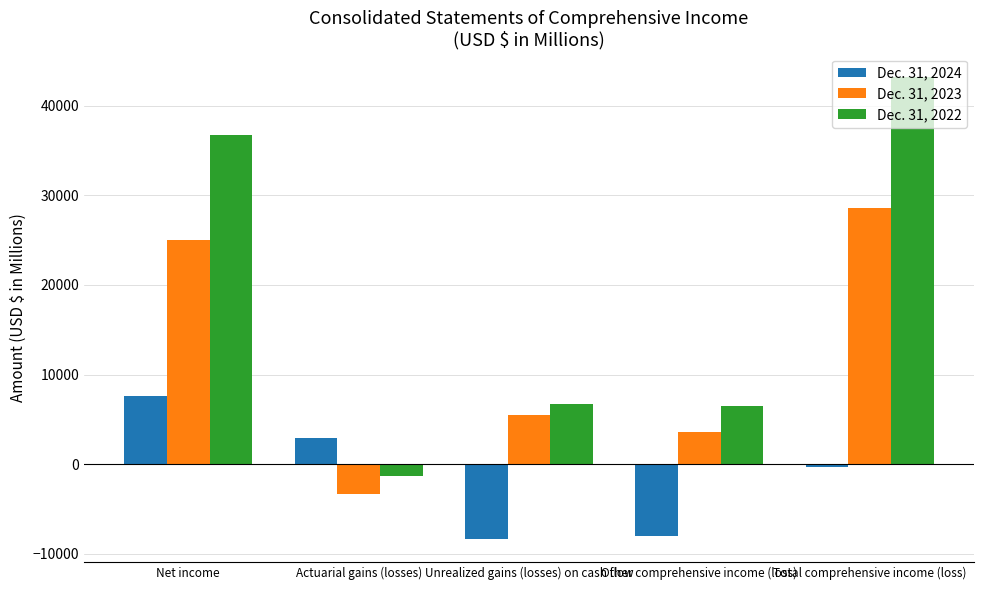

What is the minimum value for Dec. 31, 2024?

-8340